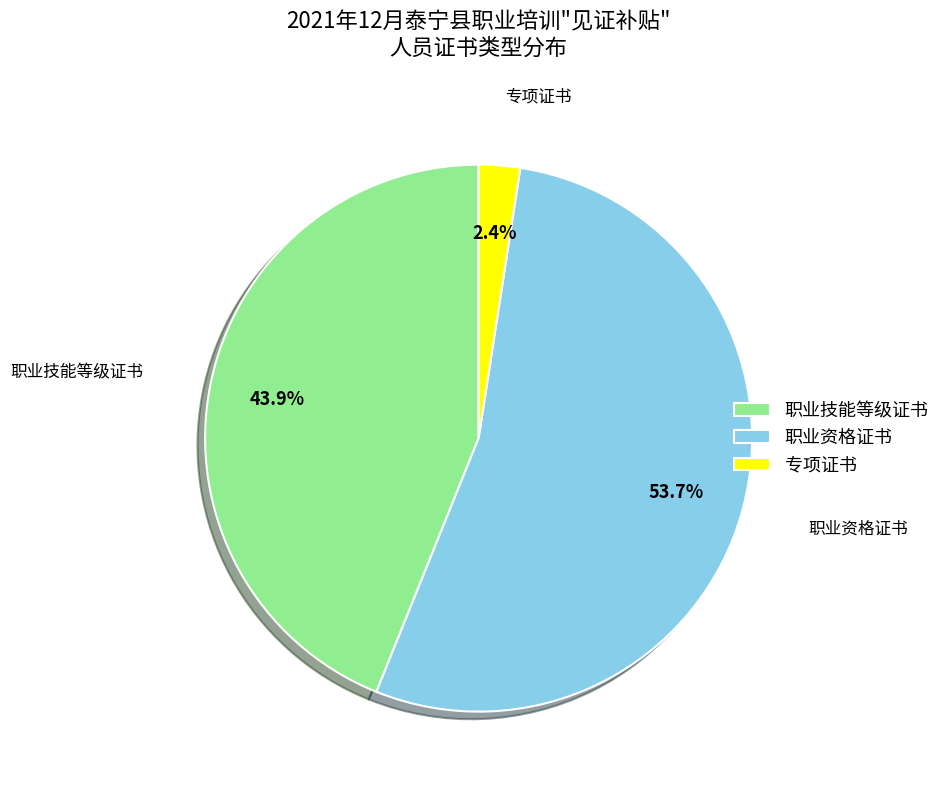

True or false: 职业技能等级证书 accounts for 1% of the total.

False